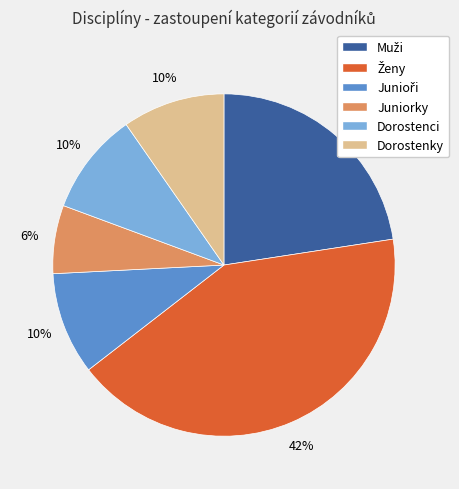

Is the sum of Juniorky and Dorostenci greater than half?

No